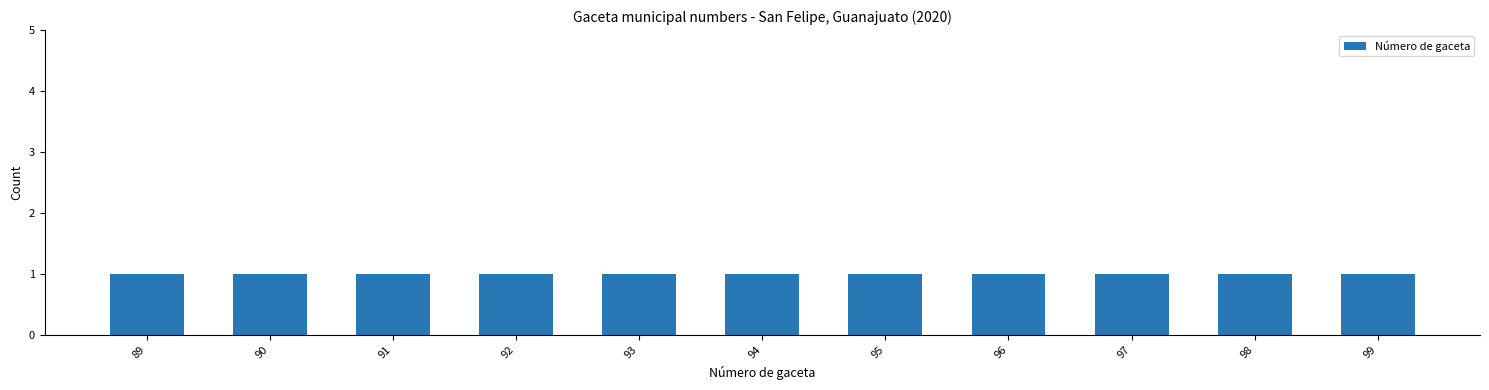

How many bars are there in total?

11